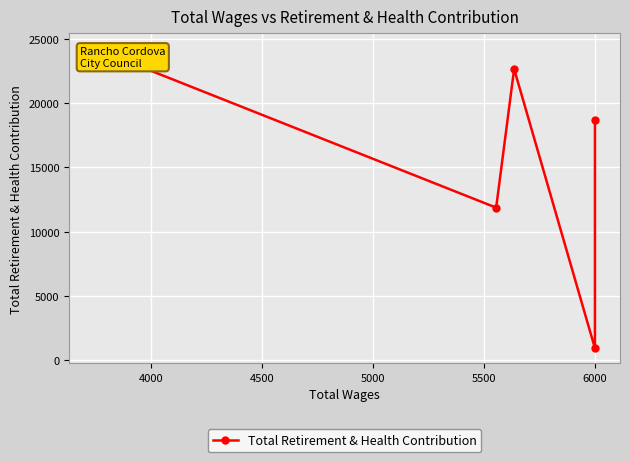

Reading right to left, transcribe all the data shown in this chart.

18665	929	22643	11864	24257